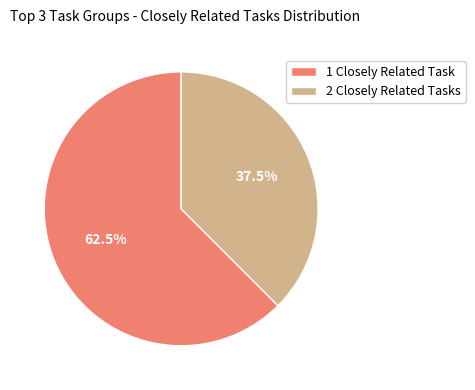

Rank the categories by value from highest to lowest.

1 Closely Related Task, 2 Closely Related Tasks